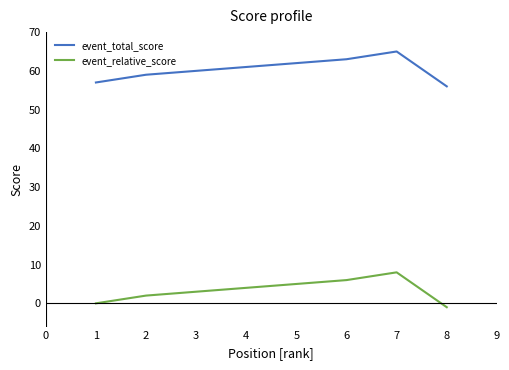

What is the difference between the maximum and minimum values in the event_relative_score series?

9